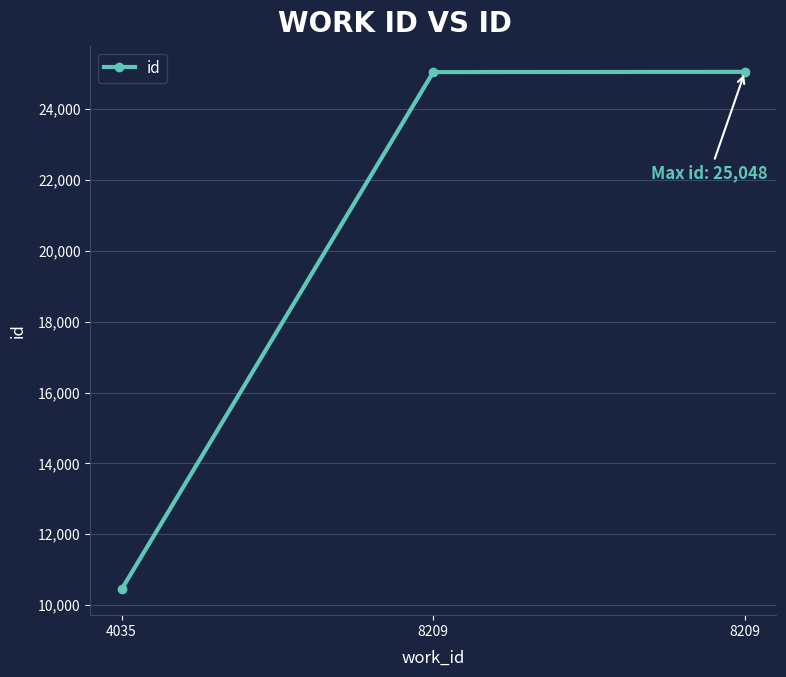

Where does the data first go above 25042?

8209